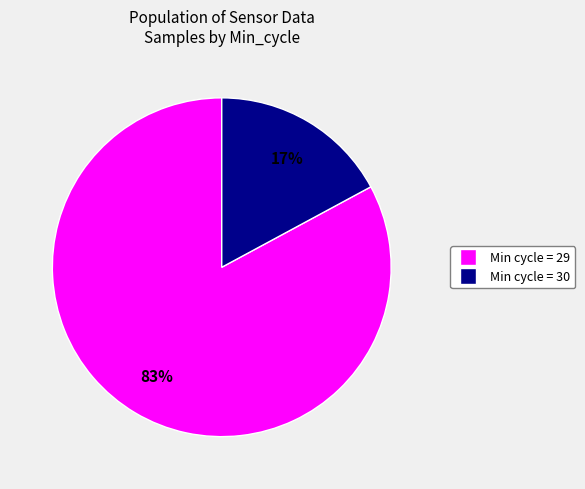

How many slices are in this pie chart?

2